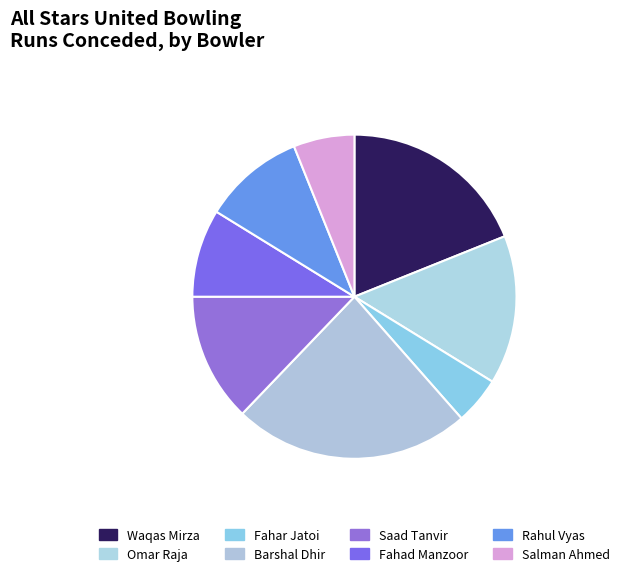

What is the change in value from Omar Raja to Salman Ahmed?

-13